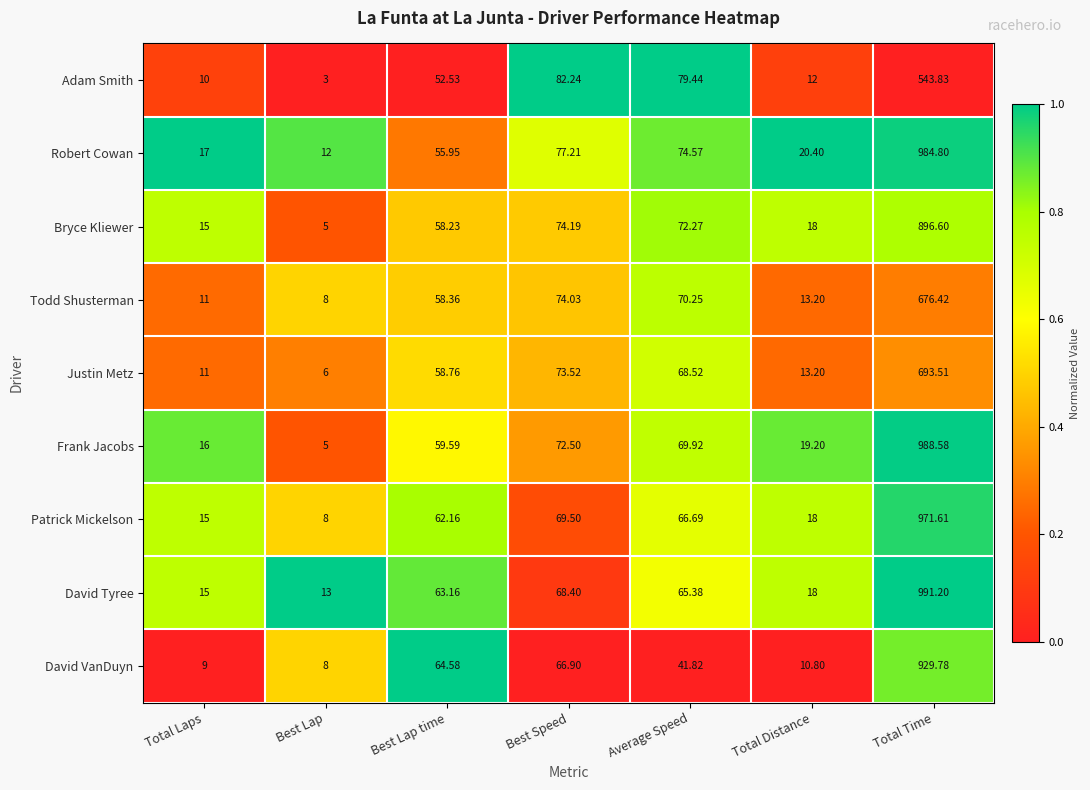

Between Total Laps and Best Lap time, which series saw the biggest shift?

David VanDuyn